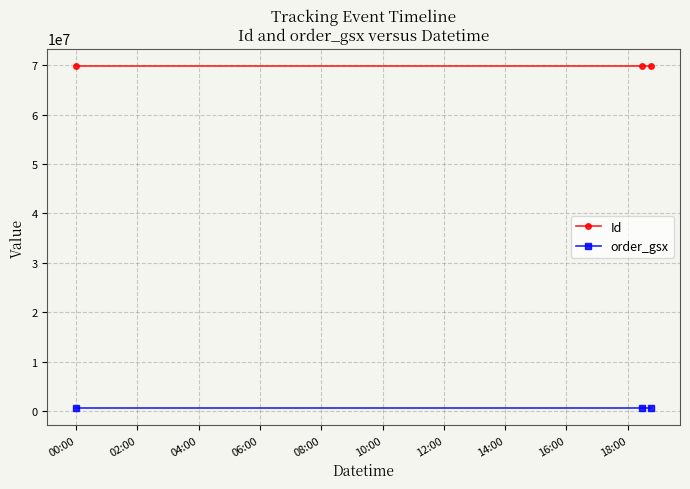

Does the chart have visible grid lines?

Yes